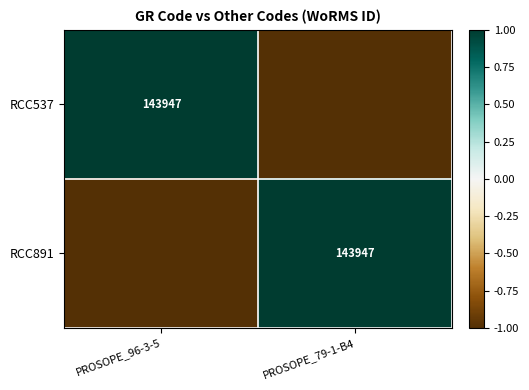

True or false: RCC537 has a value of 33987 at PROSOPE_96-3-5.

False